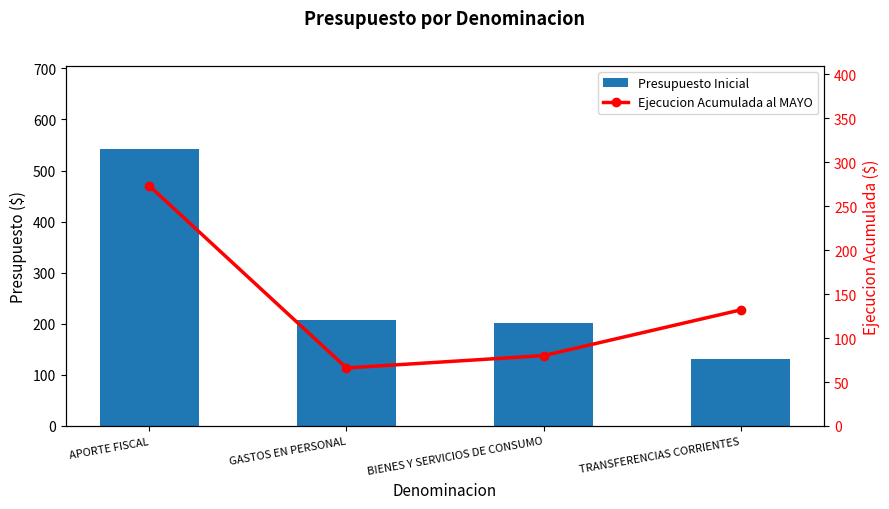

Where does the Ejecucion Acumulada al MAYO series first go above 132?

APORTE FISCAL